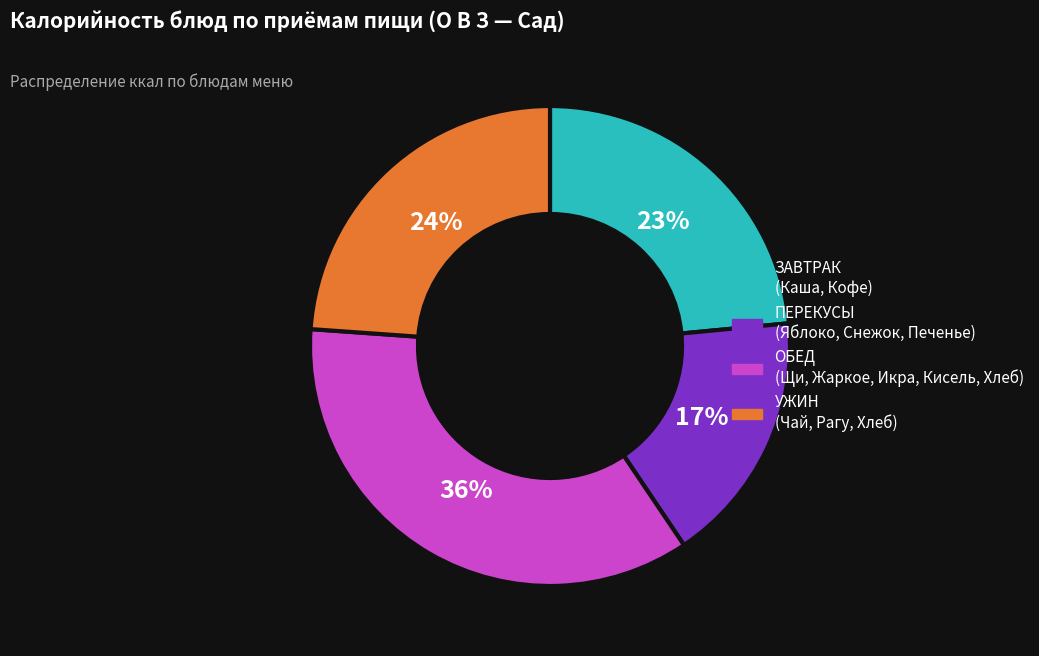

How many segments does this pie chart have?

4